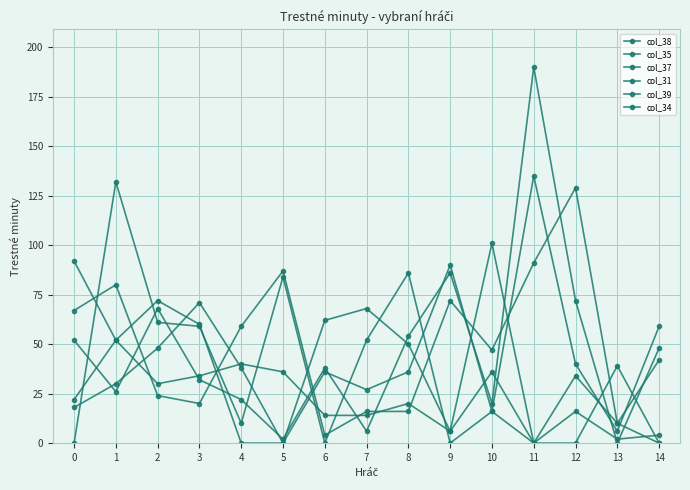

What is the difference between the second highest and minimum values in the col_34 series?

71